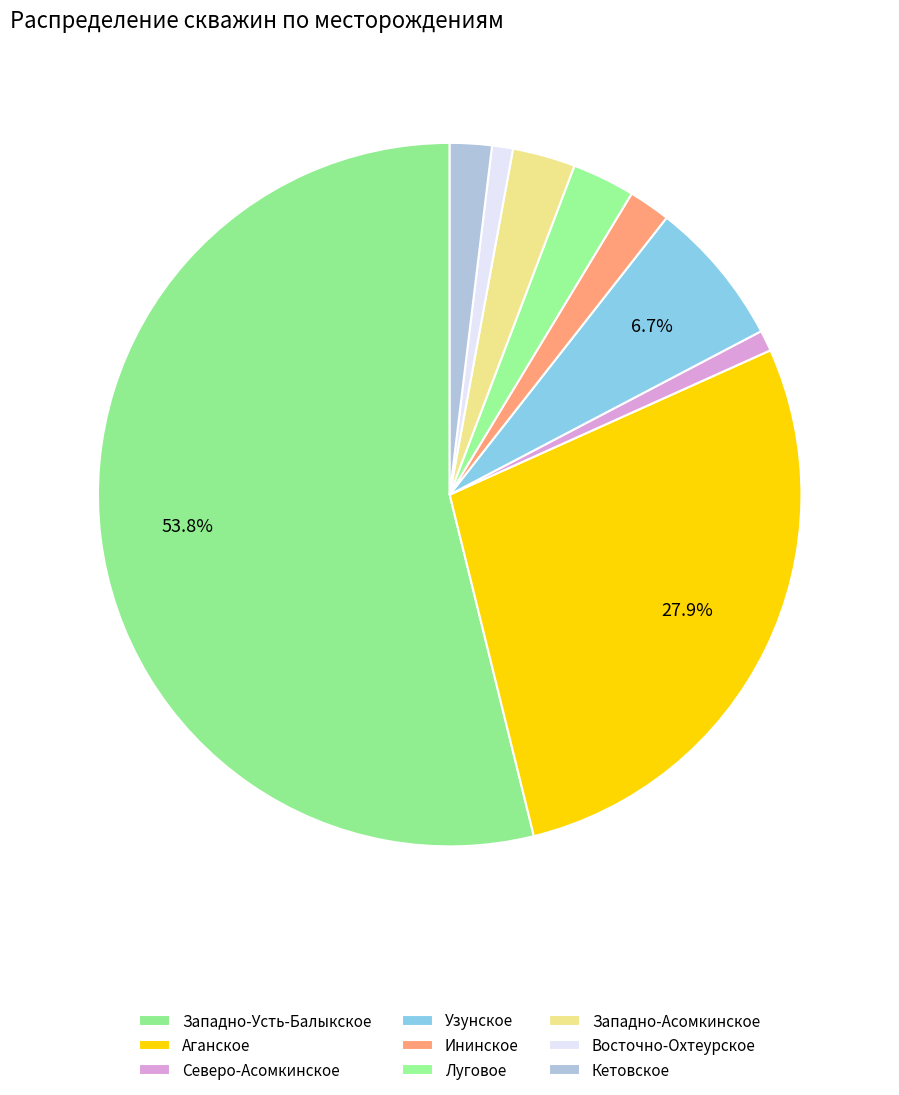

To the nearest percent, what portion does Луговое represent?

3%